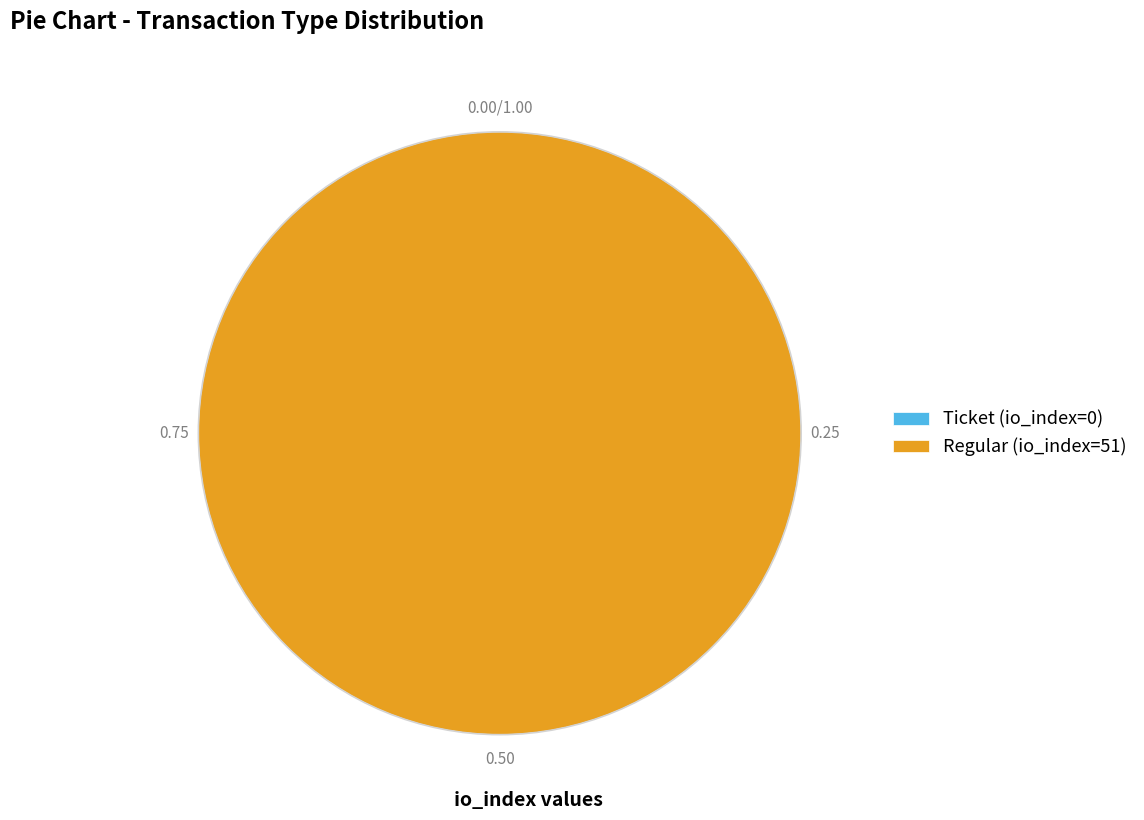

Rank the categories by value from lowest to highest.

Ticket (io_index=0), Regular (io_index=51)